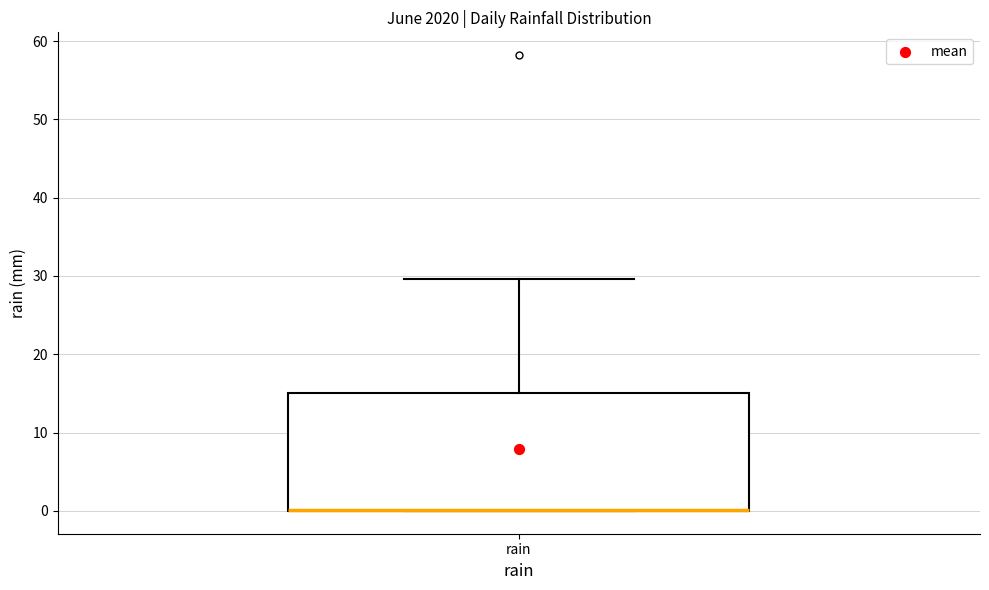

Transcribe this box plot: give where the median line is, the range the box spans, and where the two whiskers end, as read against the y-axis. The values are not printed on the chart, so give them approximately, as read against the axis.

median 0 (drawn on the box's lower edge), box 0 to 15, whiskers 0 to 30